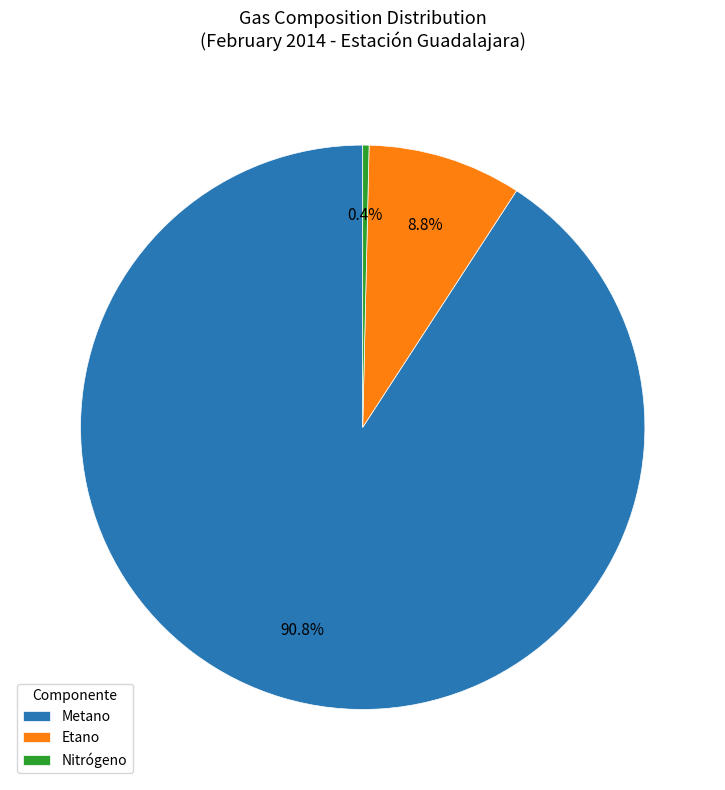

What percentage is NOT represented by Nitrógeno?

99.6%